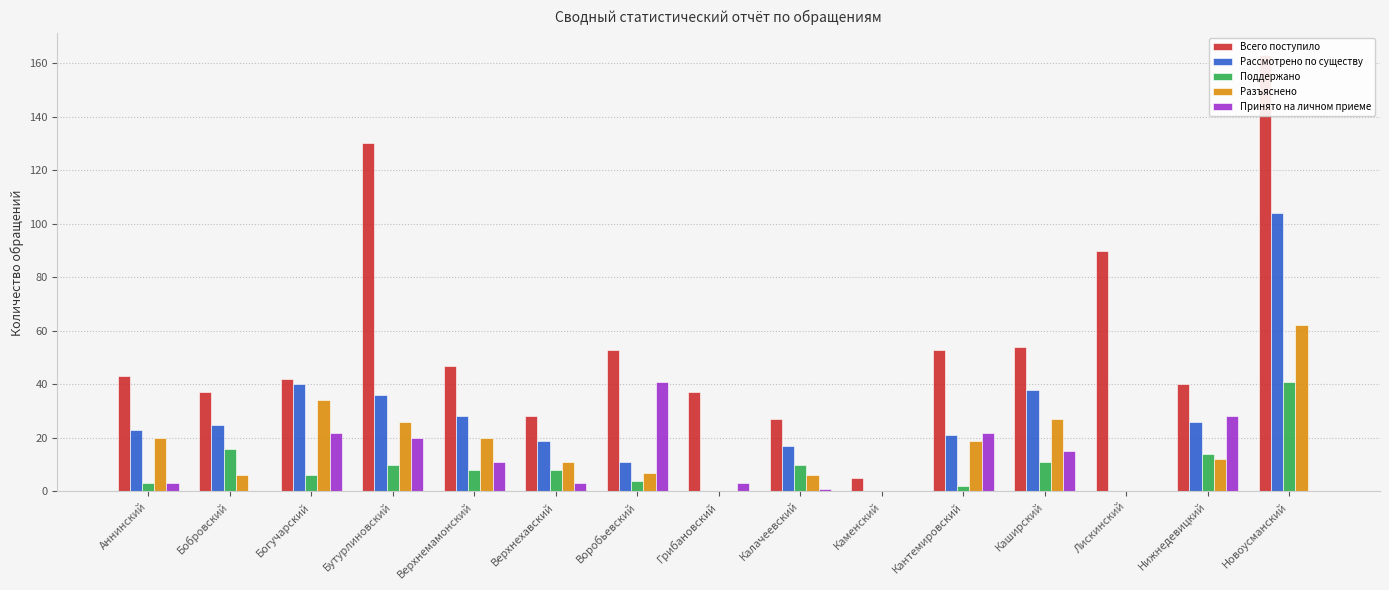

At Бутурлиновский, list the series in order from largest to smallest.

Всего поступило, Рассмотрено по существу, Разъяснено, Принято на личном приеме, Поддержано